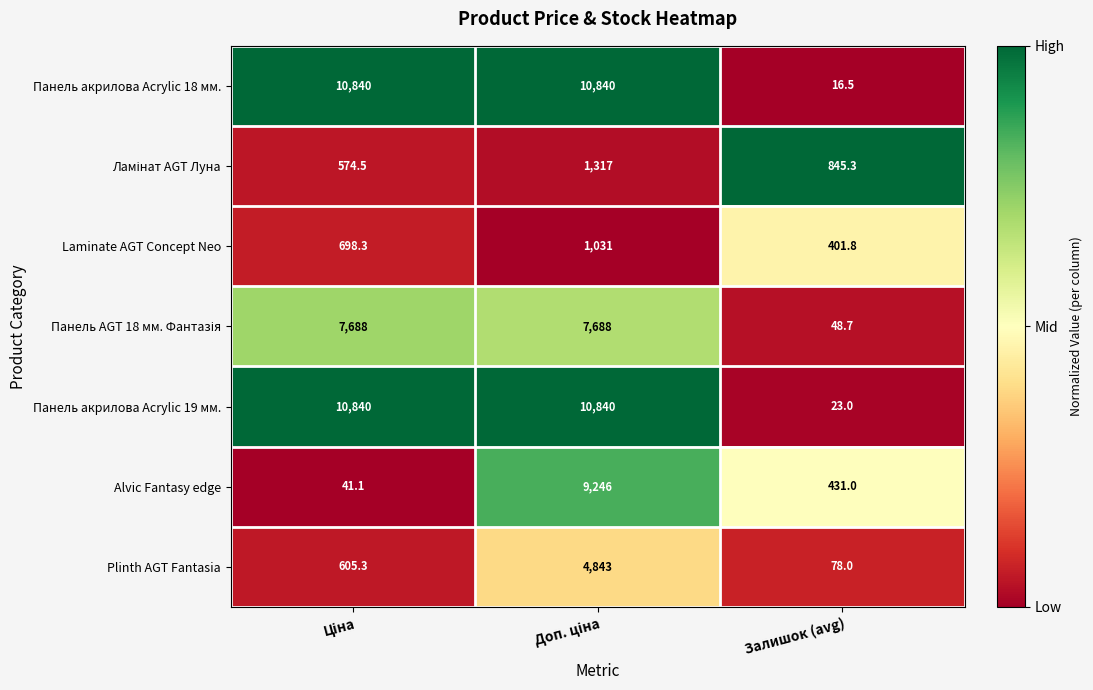

What is the total value across all series at Залишок (avg)?

1844.3